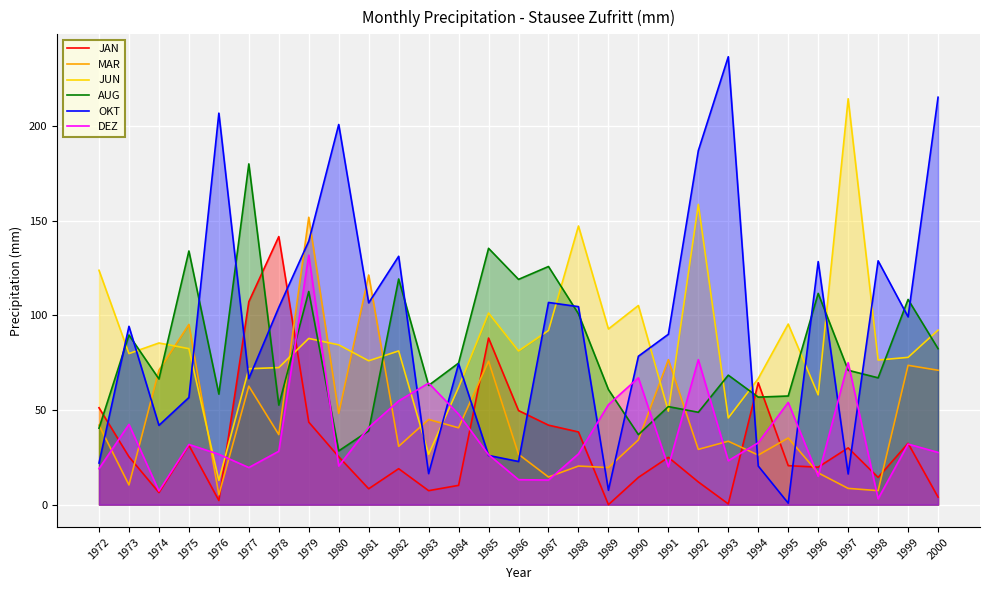

What is the value of the JUN point at the 12th from the left?

26.6